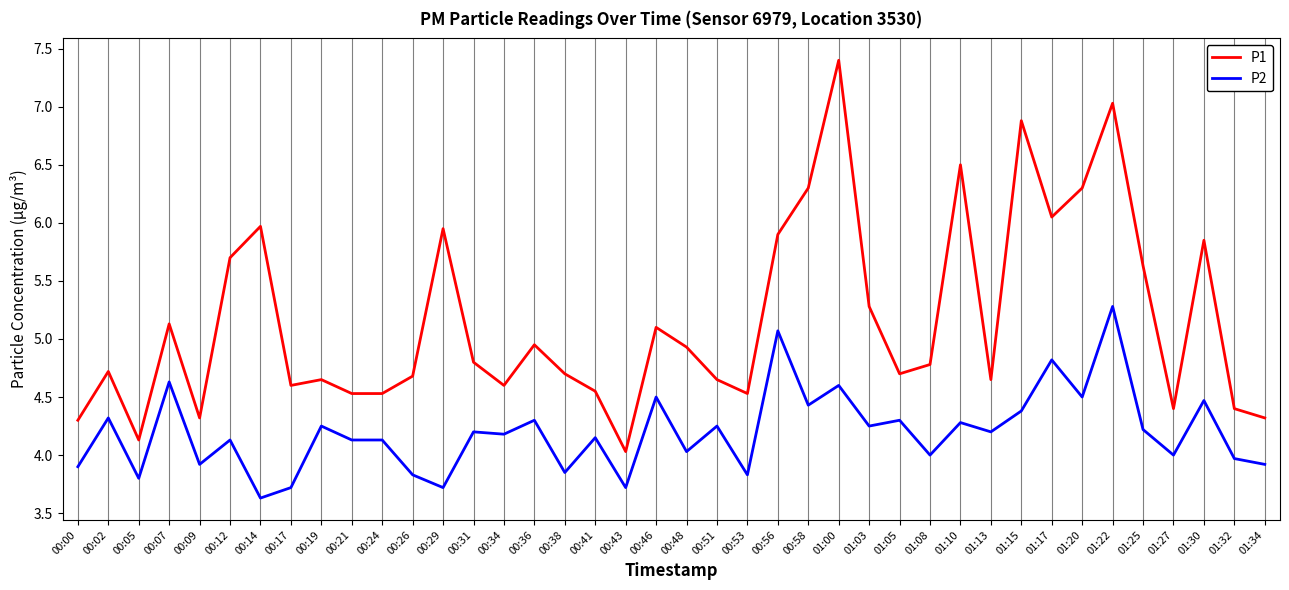

Rank the series by their average value, from lowest to highest.

P2, P1